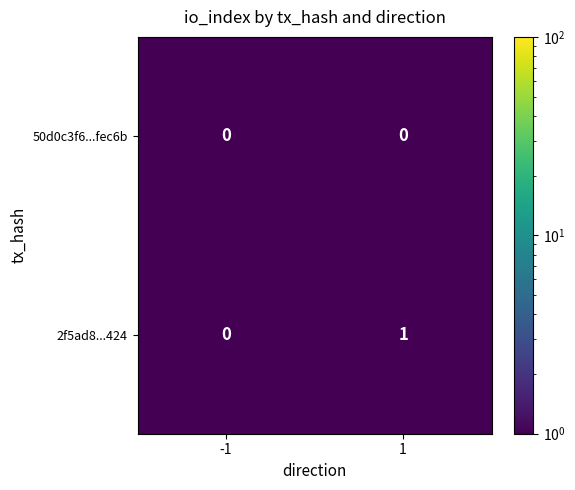

Between -1 and 1, which series saw the biggest shift?

2f5ad8...424